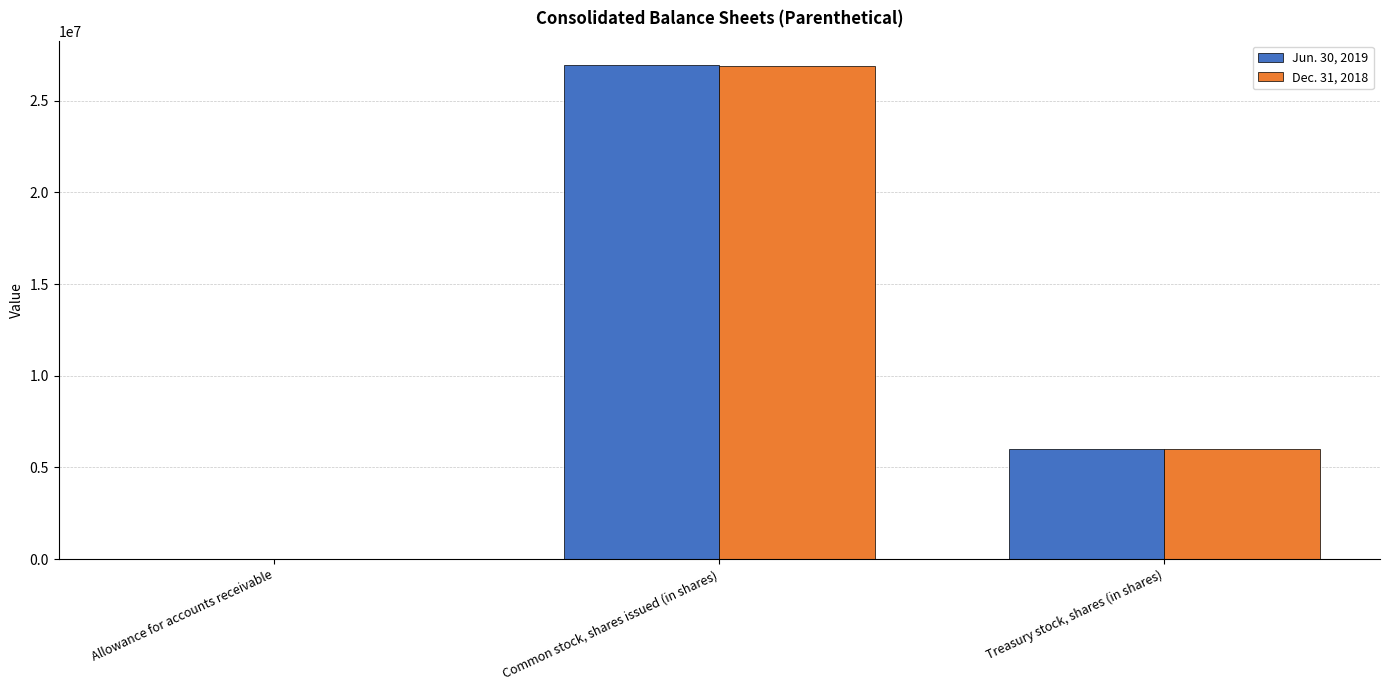

Is it true that Dec. 31, 2018 equals 1536611 at Treasury stock, shares (in shares)?

False